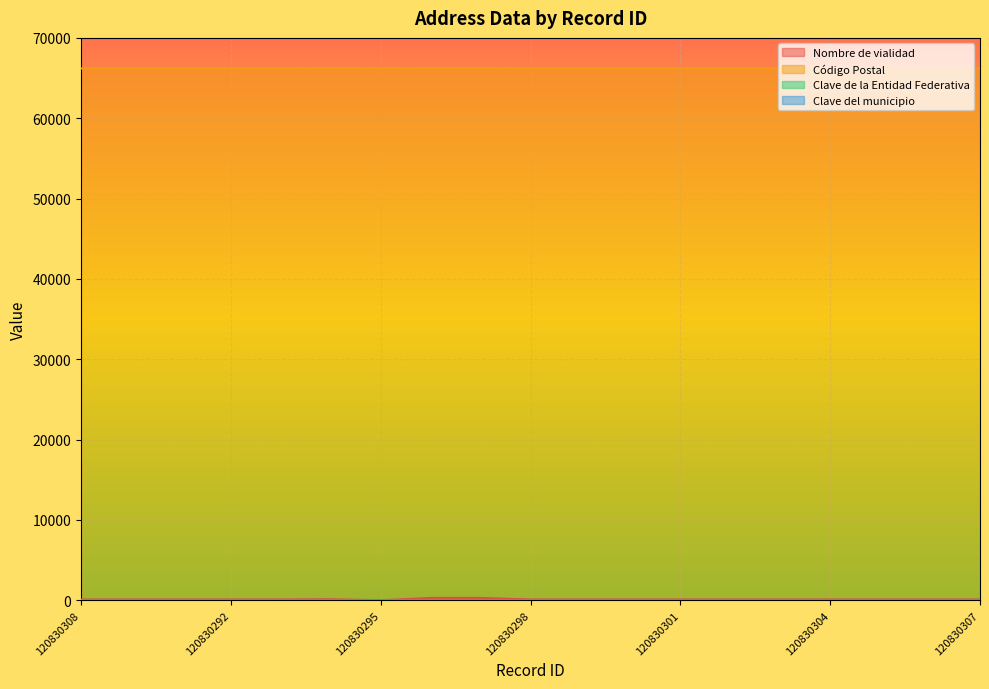

List the labels in order of Código Postal value, largest first.

120830294, 120830296, 120830297, 120830295, 120830308, 120830309, 120830310, 120830292, 120830293, 120830298, 120830299, 120830300, 120830301, 120830302, 120830303, 120830304, 120830305, 120830306, 120830307